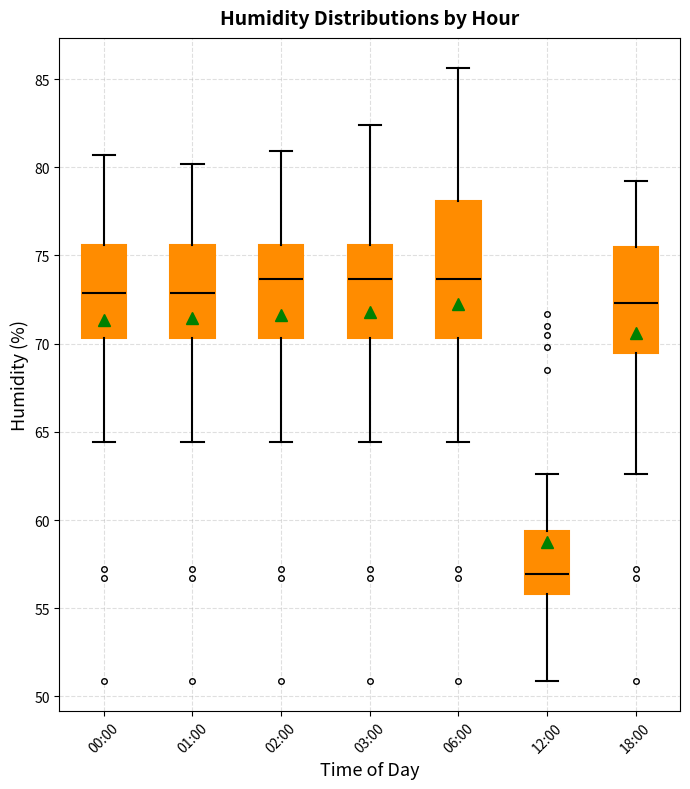

Which box's median line is the lowest?

12:00